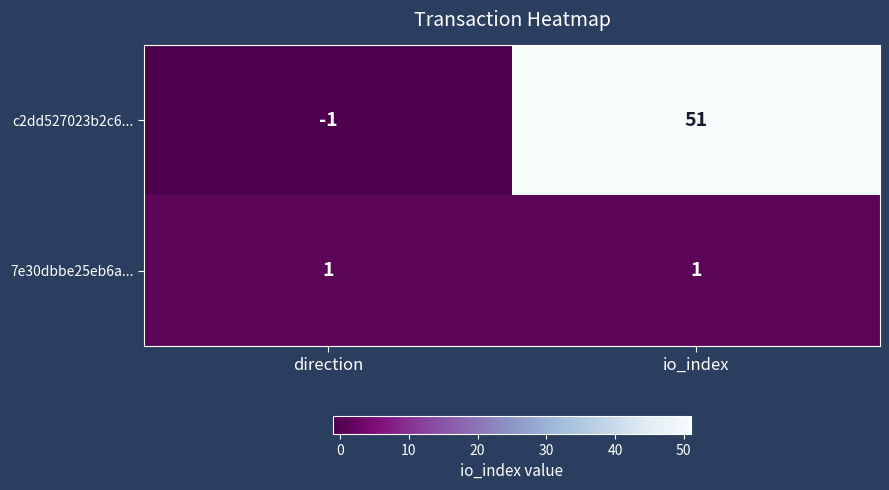

What is the maximum value shown in the chart?

51